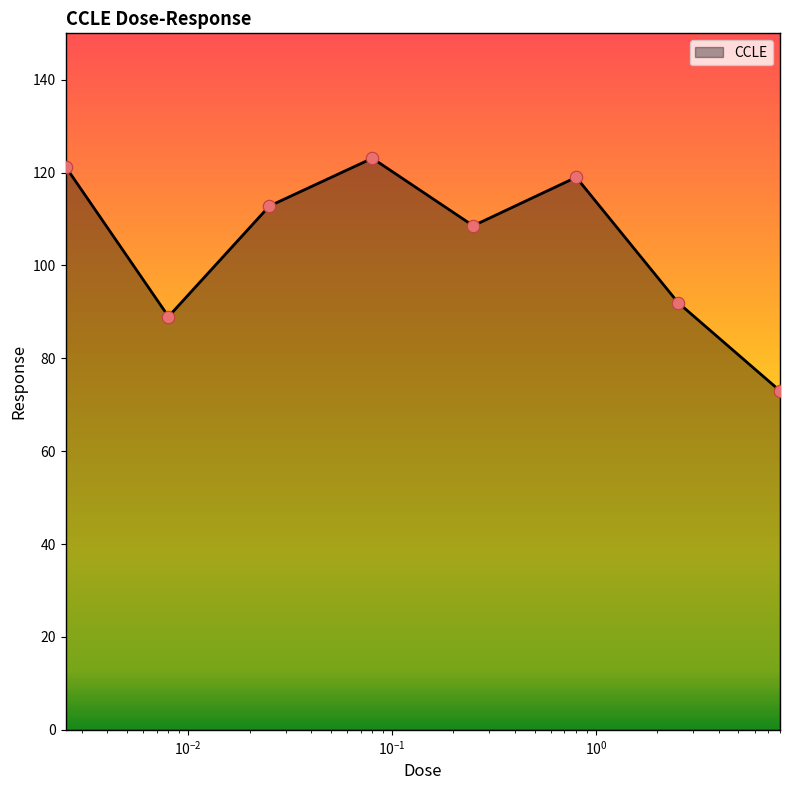

What is the maximum value shown in the chart?

123.1